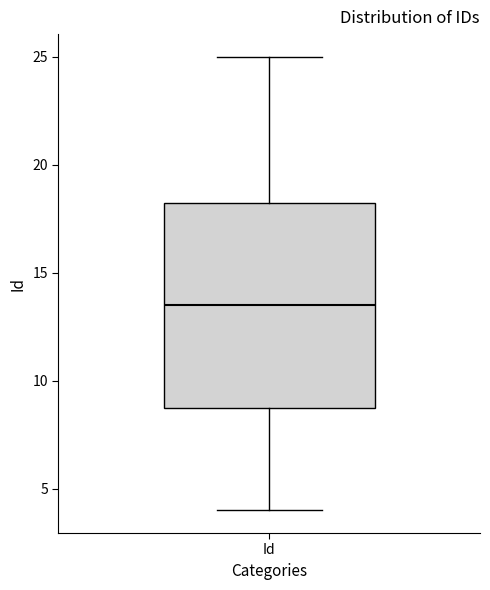

Read this box plot against the y-axis: the position of the median line, the range covered by the box, and the ends of both whiskers. The values are not printed on the chart, so give them approximately, as read against the axis.

median 13.5, box 9.0 to 18.5, whiskers 4.0 to 25.0